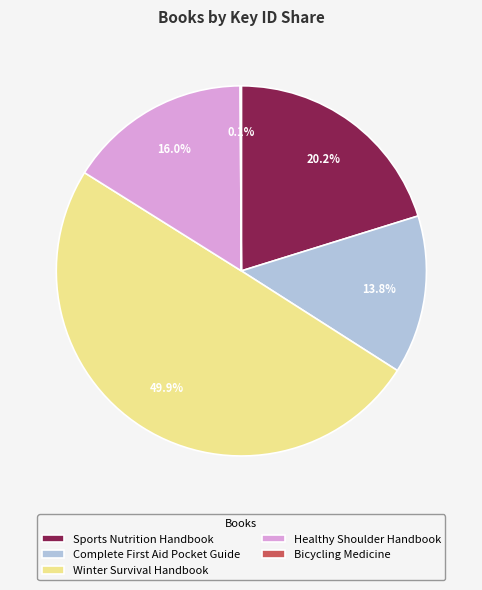

Which has a higher value, Winter Survival Handbook or Sports Nutrition Handbook?

Winter Survival Handbook